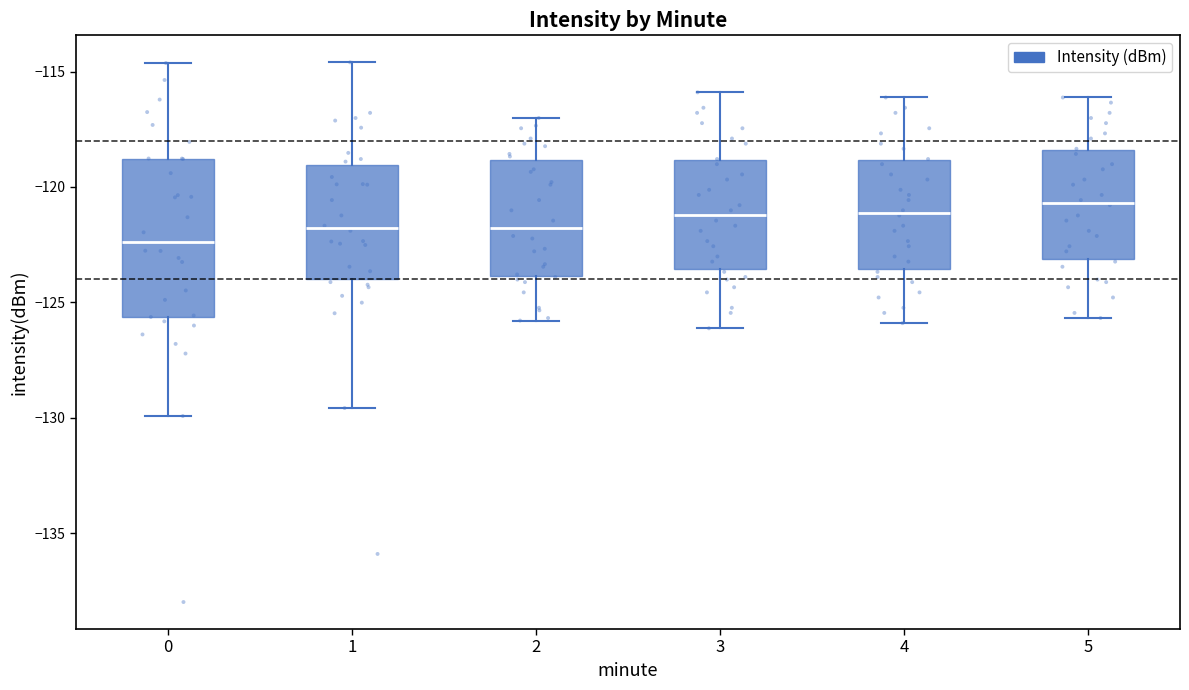

Reading left to right, transcribe this box plot: for each box, give where its median line is, the range the box spans, and where its two whiskers end, as read against the y-axis. The values are not printed on the chart, so give them approximately, as read against the axis.

0: median -122.5, box -125.5 to -119.0, whiskers -130.0 to -114.5
1: median -122.0, box -124.0 to -119.0, whiskers -129.5 to -114.5
2: median -122.0, box -124.0 to -119.0, whiskers -126.0 to -117.0
3: median -121.0, box -123.5 to -119.0, whiskers -126.0 to -116.0
4: median -121.0, box -123.5 to -119.0, whiskers -126.0 to -116.0
5: median -120.5, box -123.0 to -118.5, whiskers -125.5 to -116.0